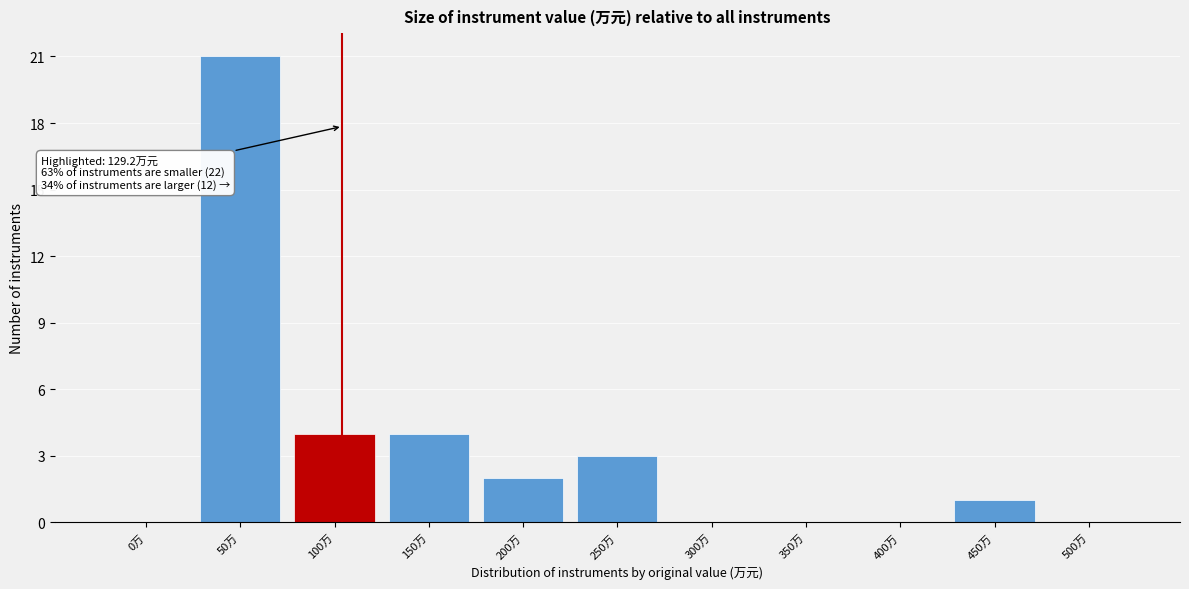

Reading left to right, list all the values displayed in this chart.

0万=0	50万=21	100万=4	150万=4	200万=2	250万=3	300万=0	350万=0	400万=0	450万=1	500万=0